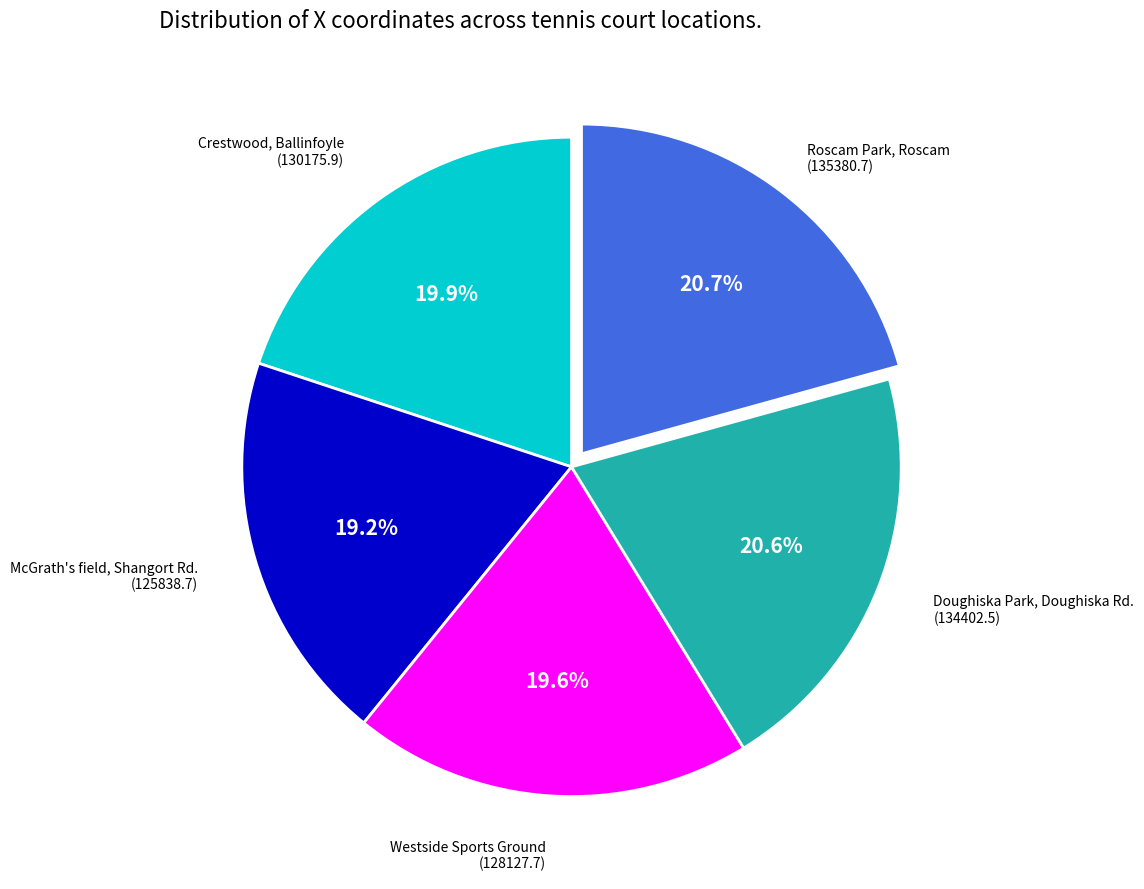

Is there a majority slice in this chart?

No